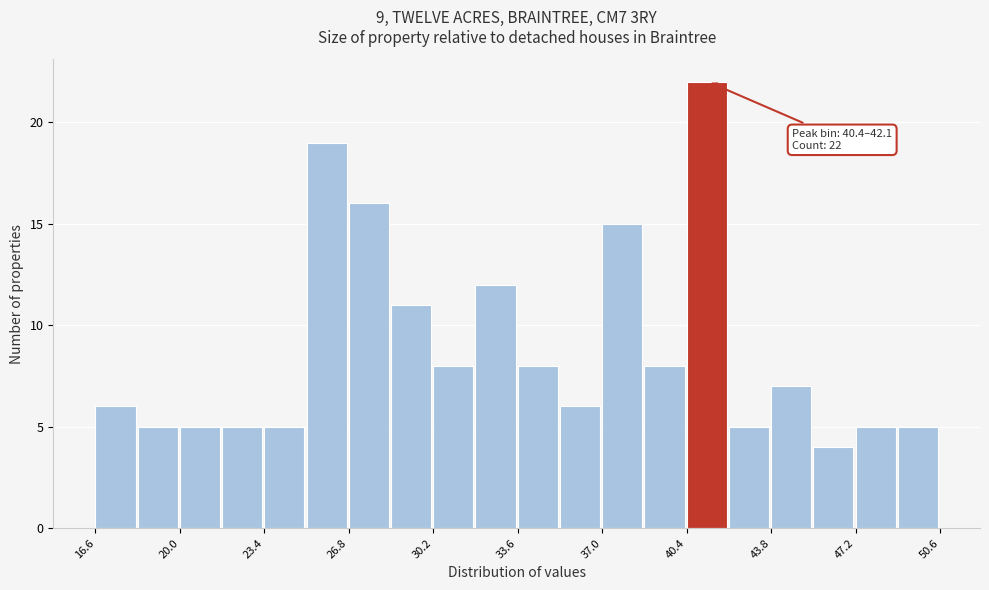

Read against the x-axis, roughly where is the centre of the tallest bar?

41.0